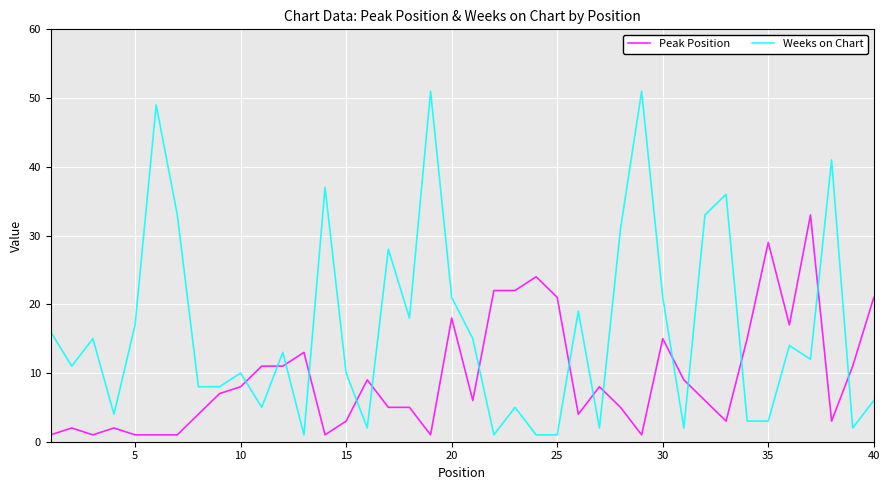

Which series has the widest spread of values?

Weeks on Chart